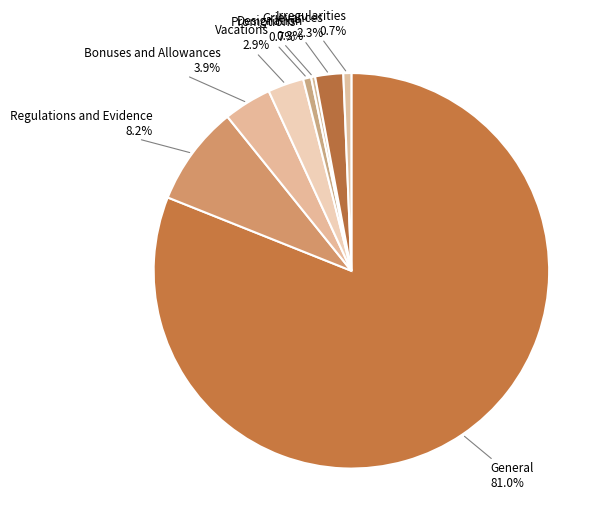

What is the ratio of the value at Designation to the value at Promotions?

0.5